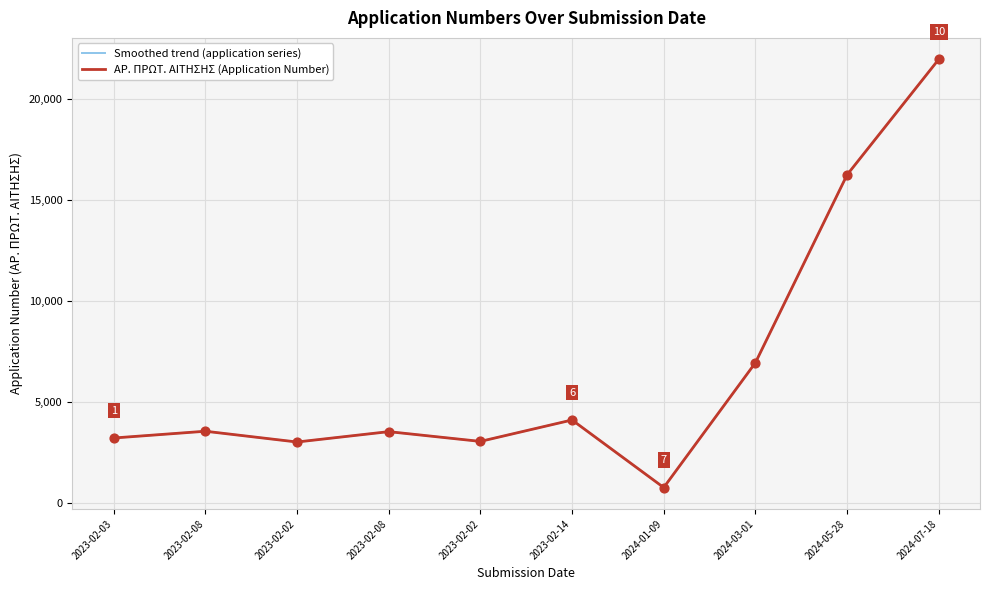

What is the change in value from 2023-02-08 to 2024-05-28?

+12663